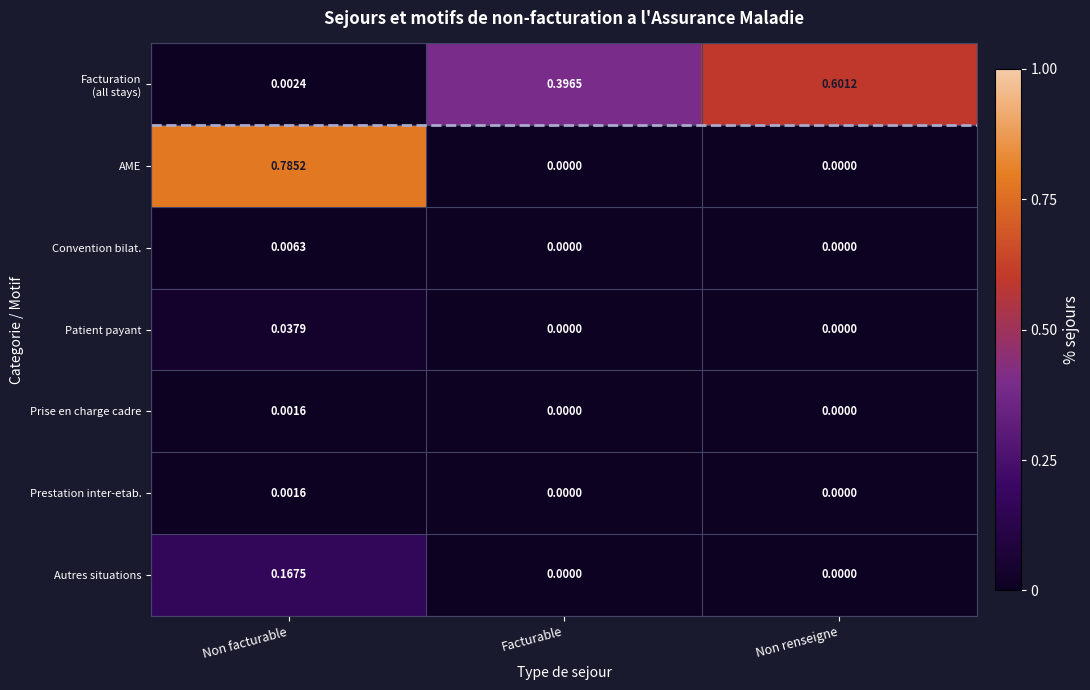

Which category has the highest value in the Patient payant series?

Non facturable